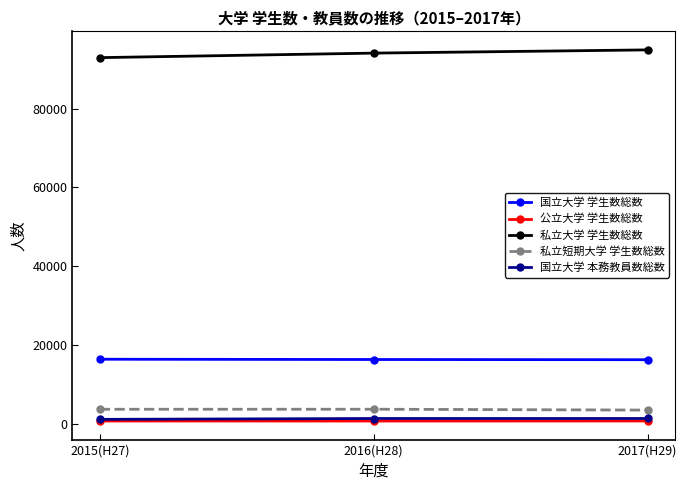

What is the total value across all series at 2016(H28)?

116202